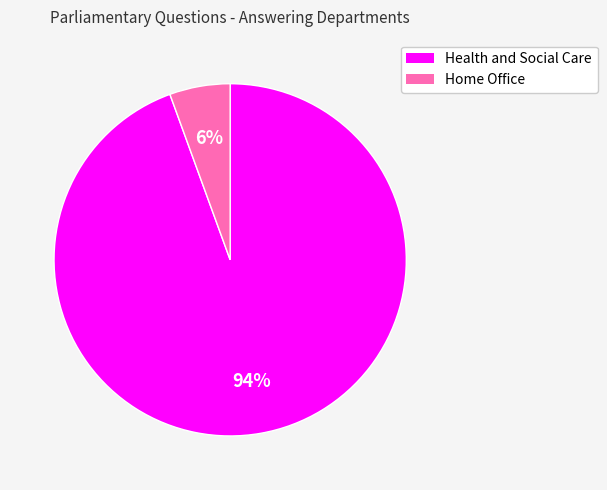

True or false: Home Office accounts for 1% of the total.

False